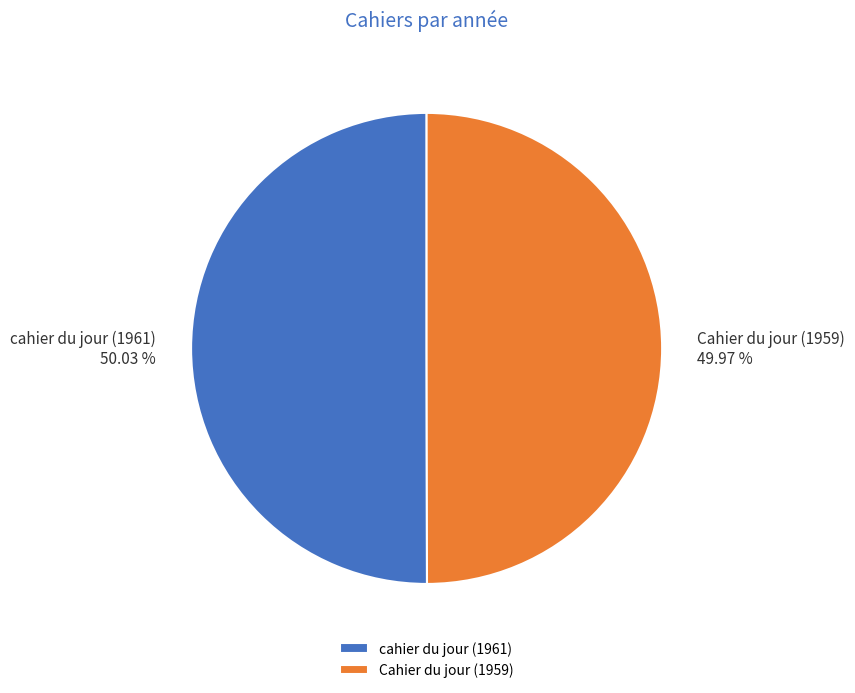

How many slices are in this pie chart?

2